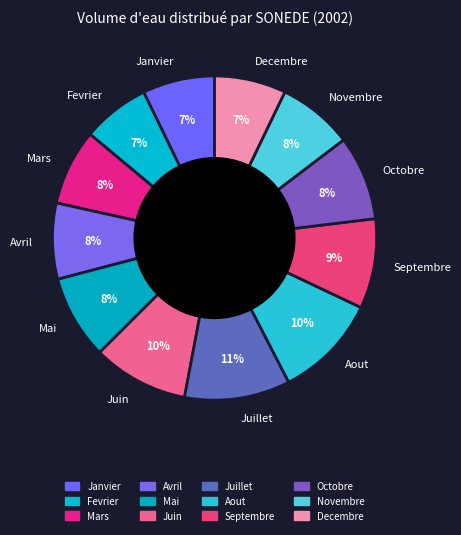

Which has a higher value, Septembre or Juillet?

Juillet